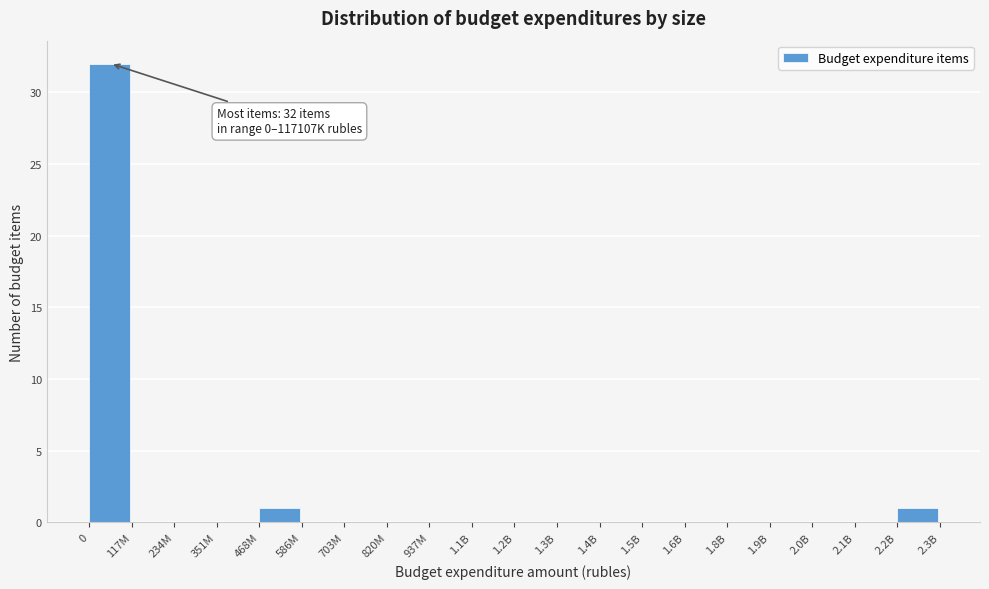

Reading left to right, list all the values displayed in this chart.

0=32	117M=0	234M=0	351M=0	468M=1	586M=0	703M=0	820M=0	937M=0	1.1B=0	1.2B=0	1.3B=0	1.4B=0	1.5B=0	1.6B=0	1.8B=0	1.9B=0	2.0B=0	2.1B=0	2.2B=1